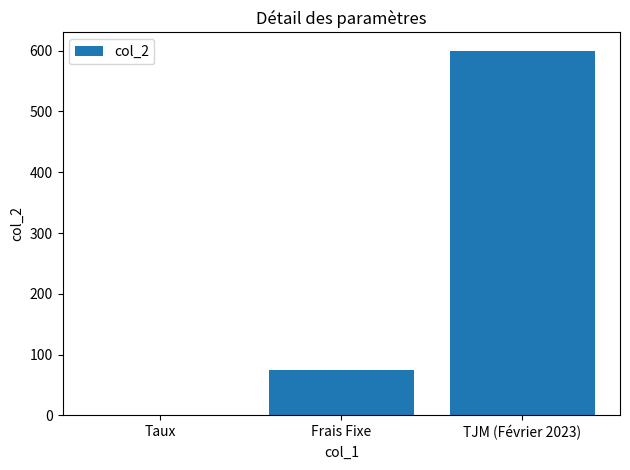

What is the change in value from Frais Fixe to TJM (Février 2023)?

+525.0